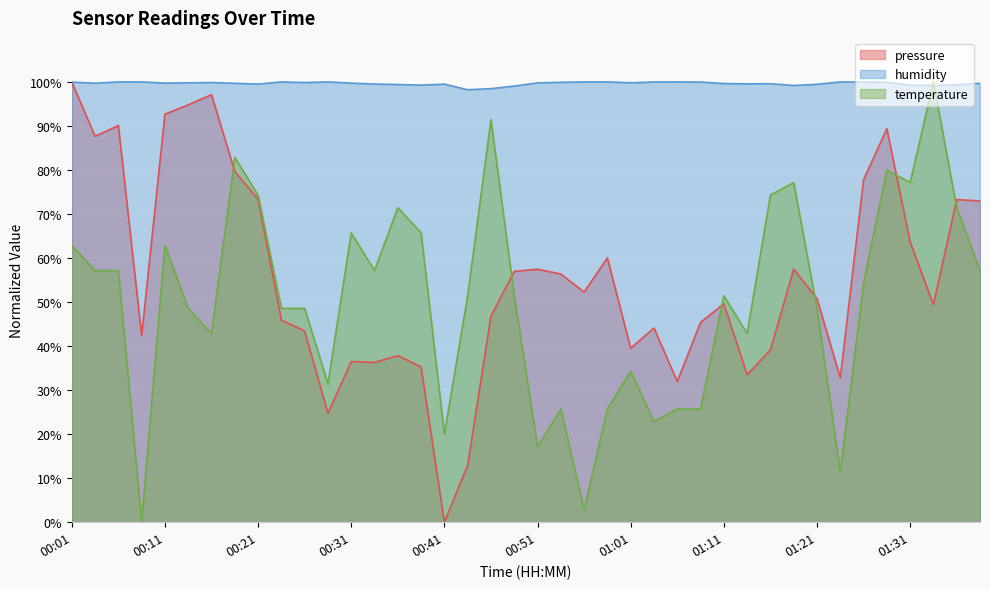

Where is pressure nearest to the value 50?

01:11